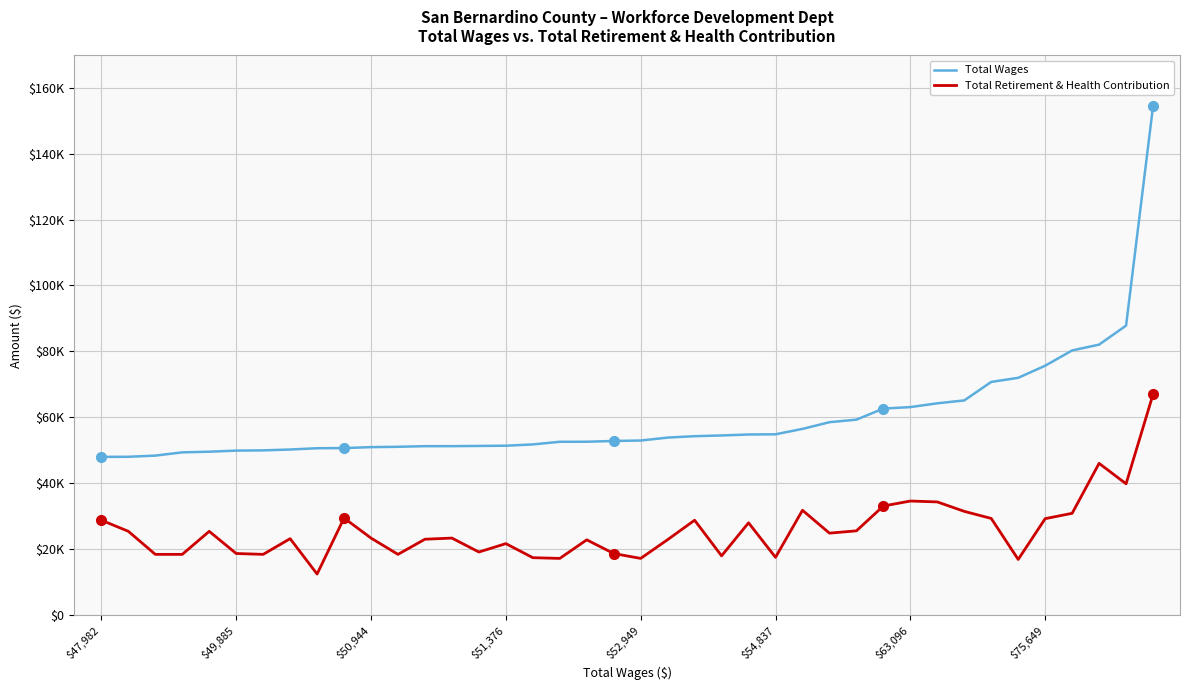

What is the value of the Total Wages point at the 5th from the left?

49558